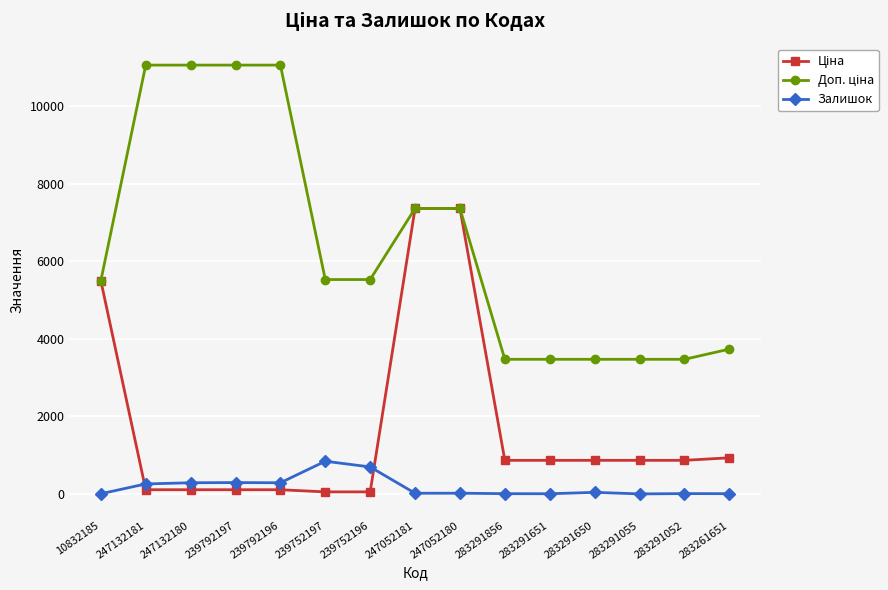

What is the greatest value displayed?

11055.0